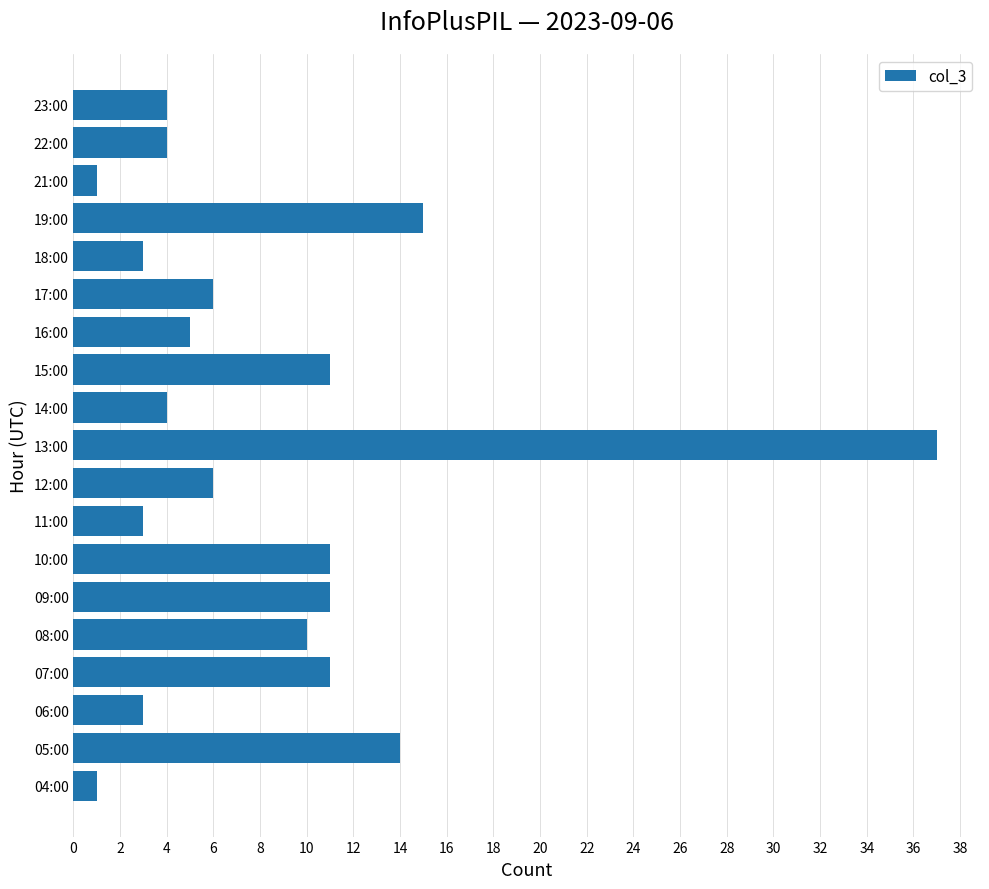

What is the change in value from 06:00 to 15:00?

+8